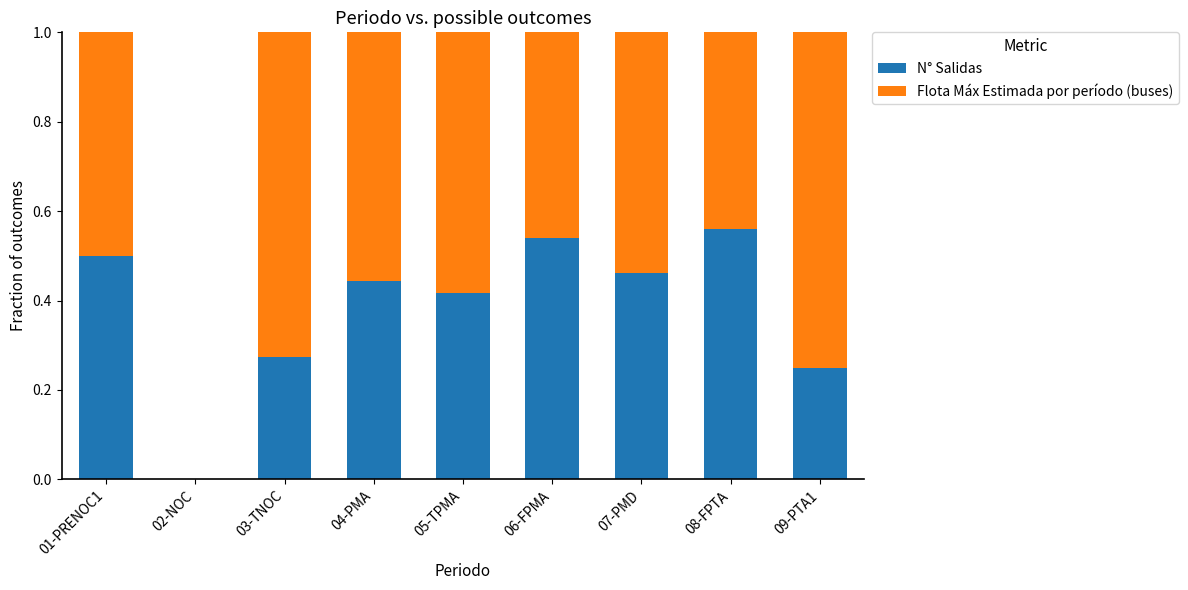

Is it true that N° Salidas equals 0.4 at 09-PTA1?

False